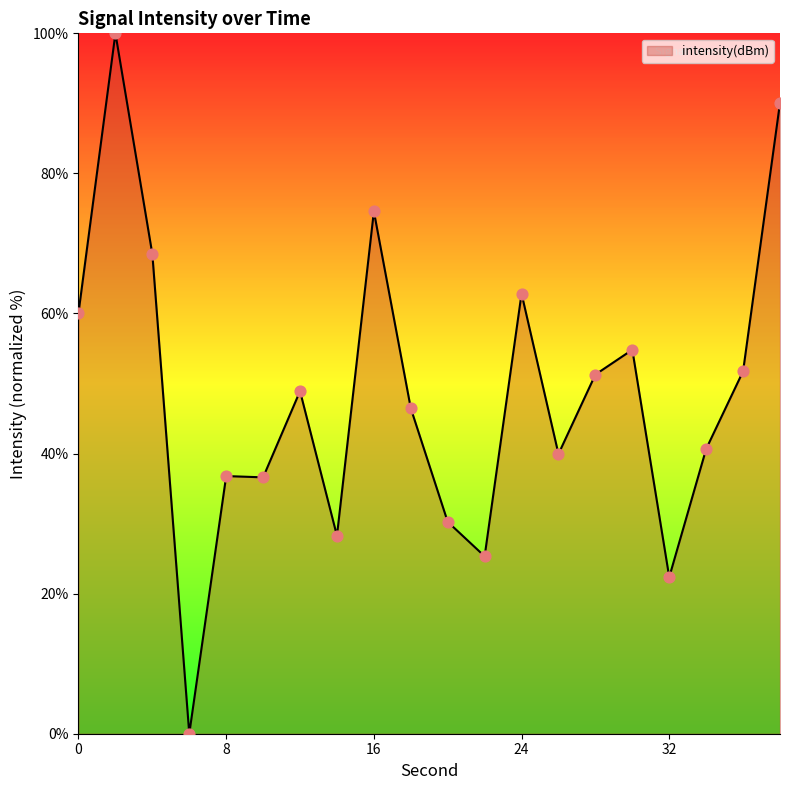

What is the greatest value displayed?

100.0